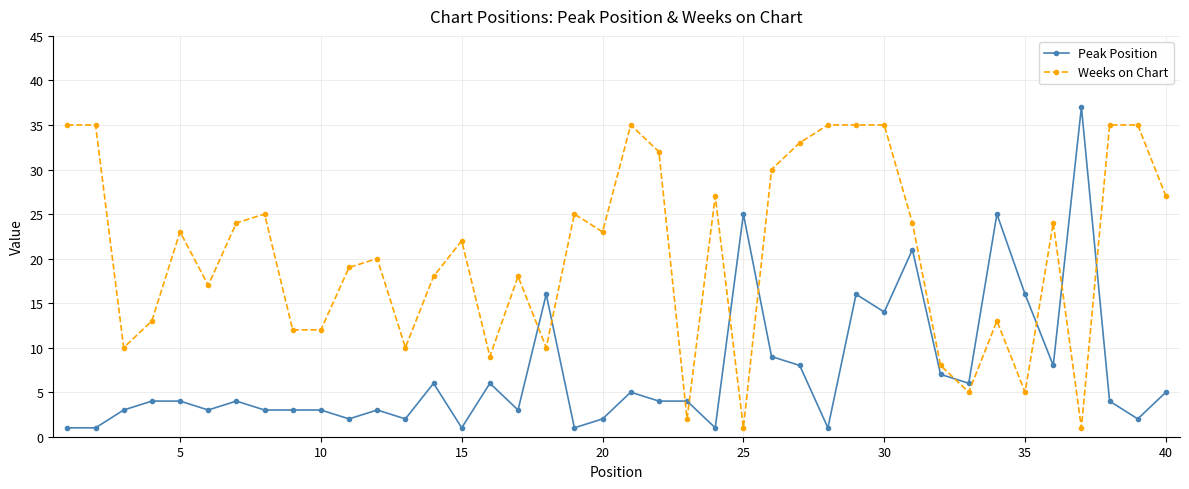

How many series are shown in this chart?

2